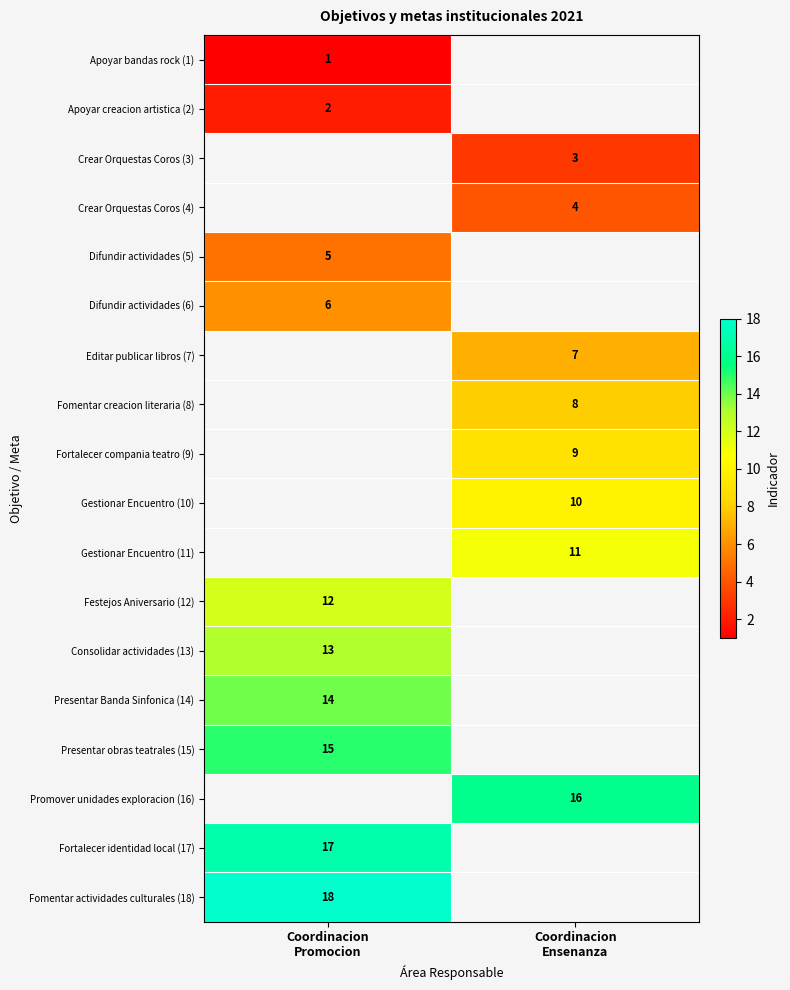

List the labels in order of Promover unidades exploracion (16) value, largest first.

Coordinacion Promocion, Coordinacion Ensenanza